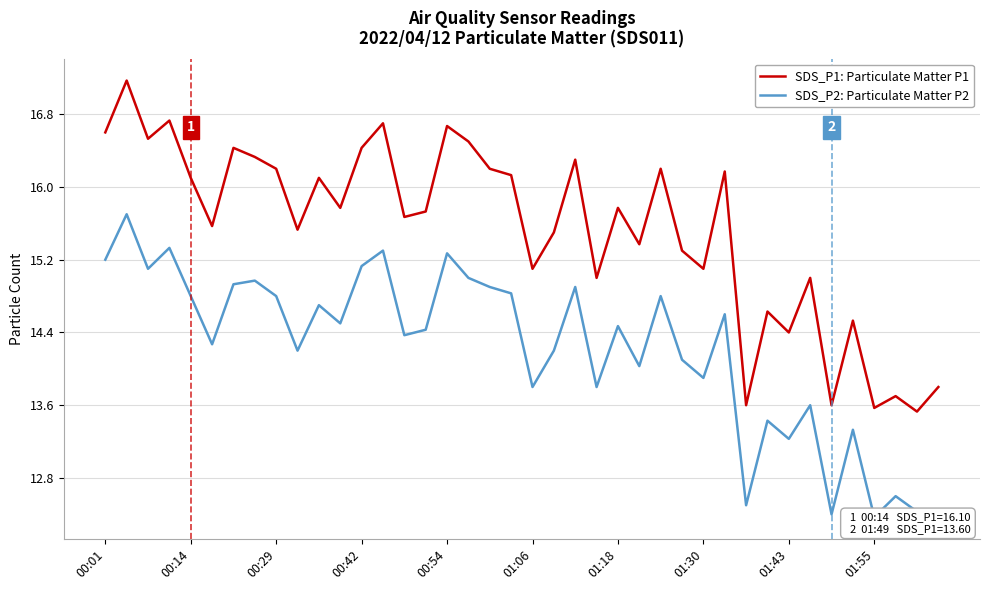

Which has a higher value, 14 or 23?

14